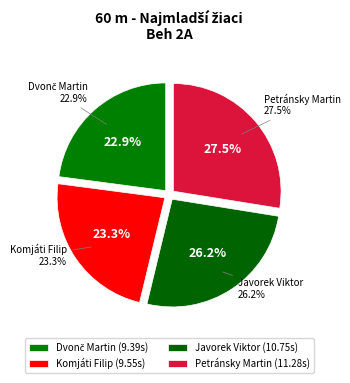

To the nearest percent, what portion does Javorek Viktor represent?

26%